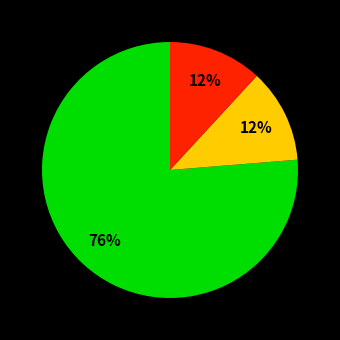

Is there any slice that represents more than half of the pie?

Yes